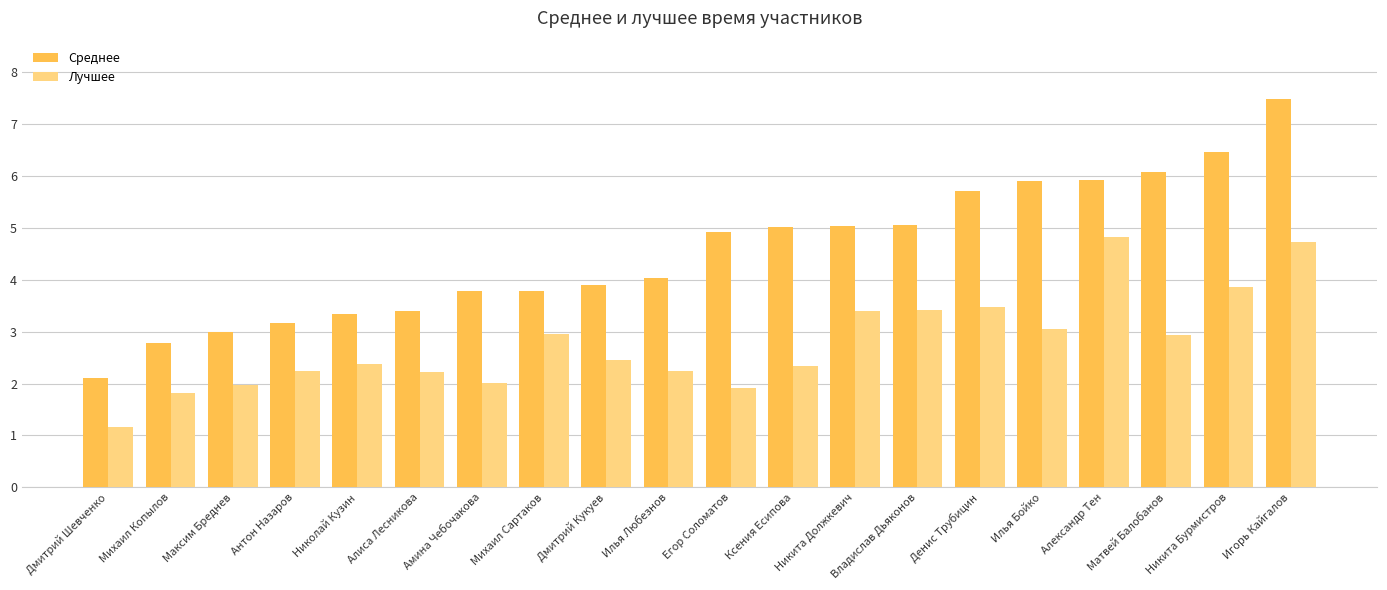

Is it true that Лучшее equals 2.0 at Амина Чебочакова?

True